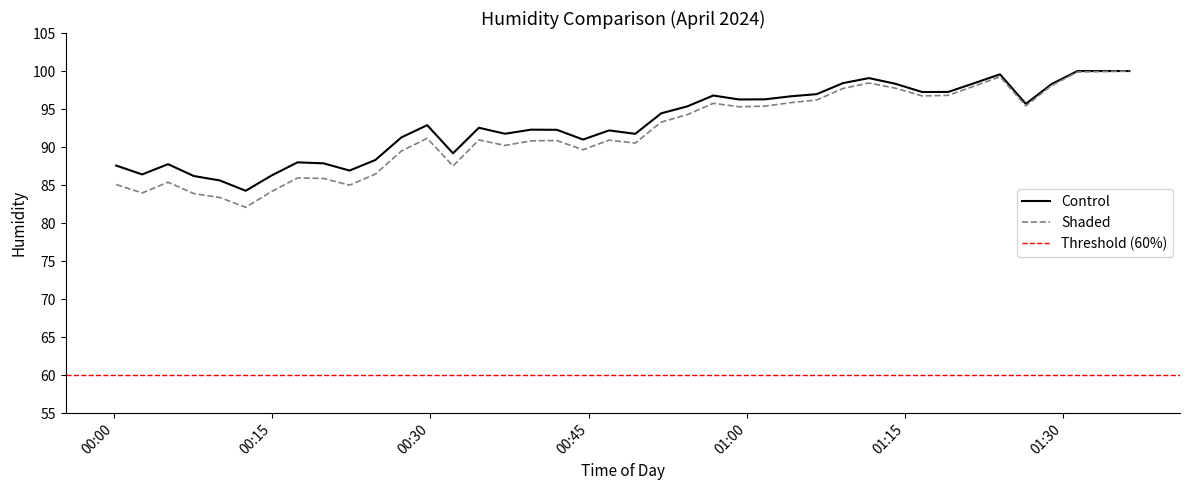

Reading right to left, list all the values displayed in this chart.

BME280_humidity: 100.0	100.0	100.0	98.3	95.7	99.6	98.4	97.2	97.2	98.3	99.1	98.4	97.0	96.7	96.3	96.3	96.8	95.3	94.4	91.7	92.2	91.0	92.3	92.3	91.8	92.5	89.2	92.9	91.3	88.3	86.9	87.9	88.0	86.3	84.2	85.6	86.2	87.8	86.4	87.6
Humidity: 100.0	99.9	99.9	98.1	95.4	99.2	98.0	96.8	96.7	97.7	98.4	97.7	96.2	95.8	95.4	95.3	95.8	94.3	93.3	90.5	90.9	89.6	90.9	90.8	90.2	90.9	87.5	91.1	89.5	86.4	85.0	85.9	85.9	84.2	82.1	83.4	83.9	85.4	84.0	85.1